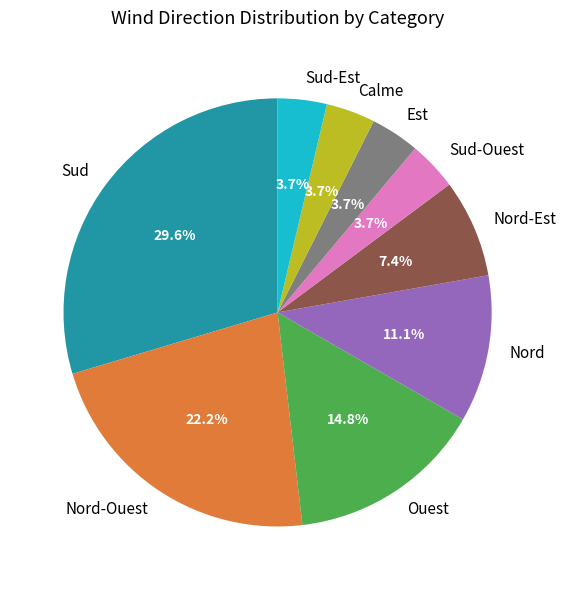

Approximately how many times larger is the value at Nord compared to Sud-Est?

3.0